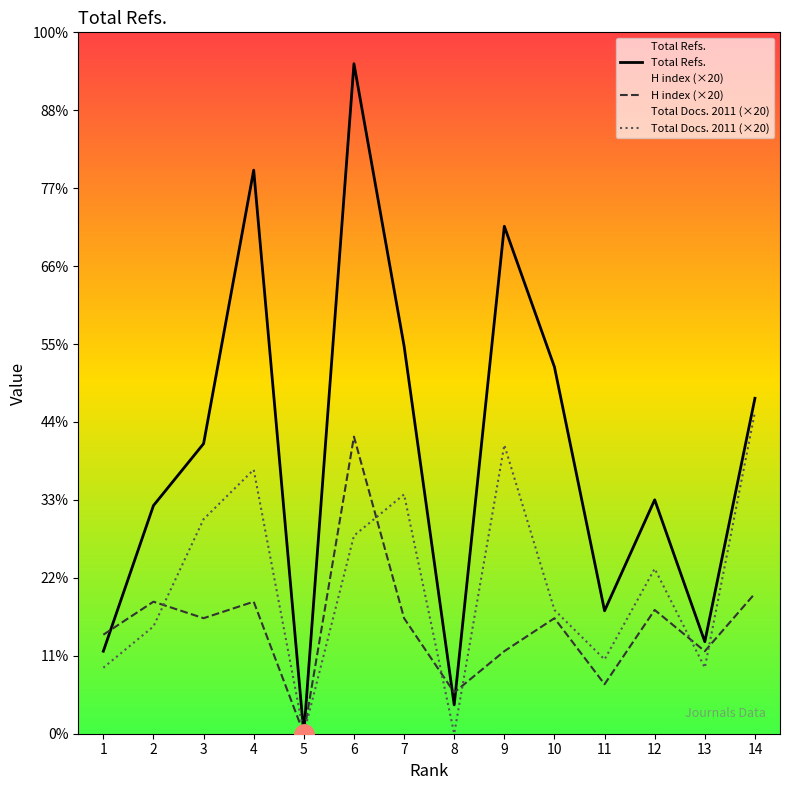

At which category does Total Docs. (2011) reach its first local peak?

4